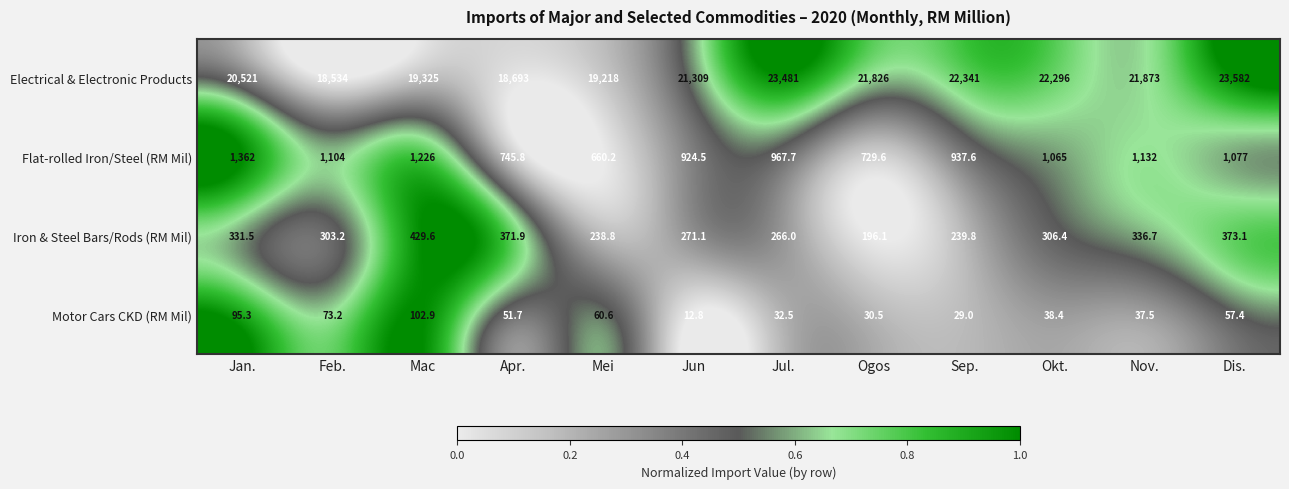

Which series has the largest range (max minus min)?

Electrical & Electronic Products